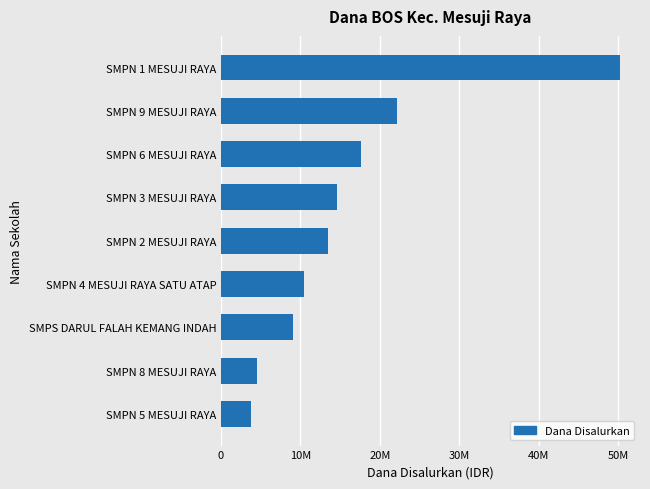

At which label is the value closest to 27000000?

SMPN 9 MESUJI RAYA